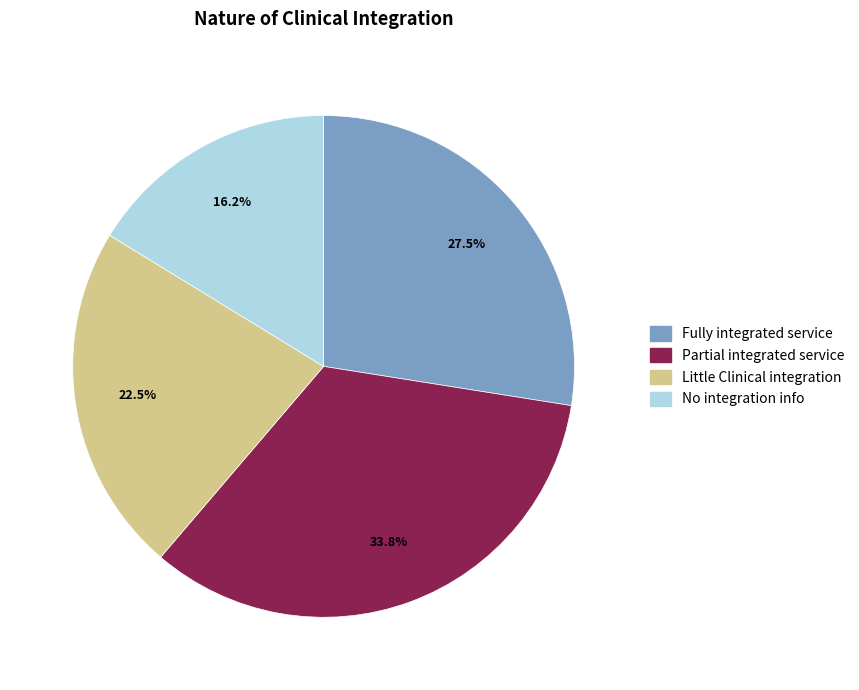

Is there any slice that represents more than half of the pie?

No